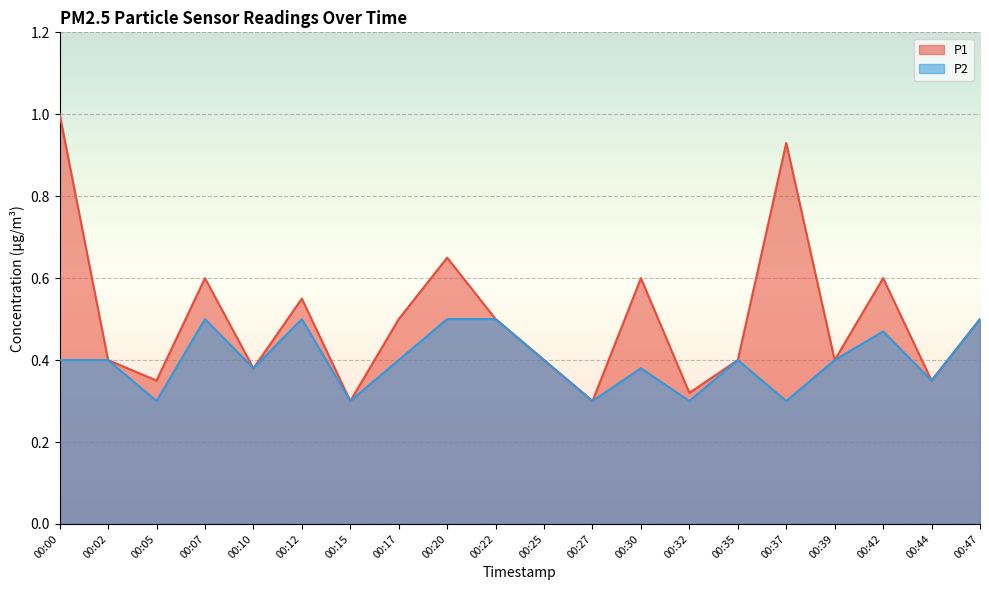

How many lines are shown in the chart?

2